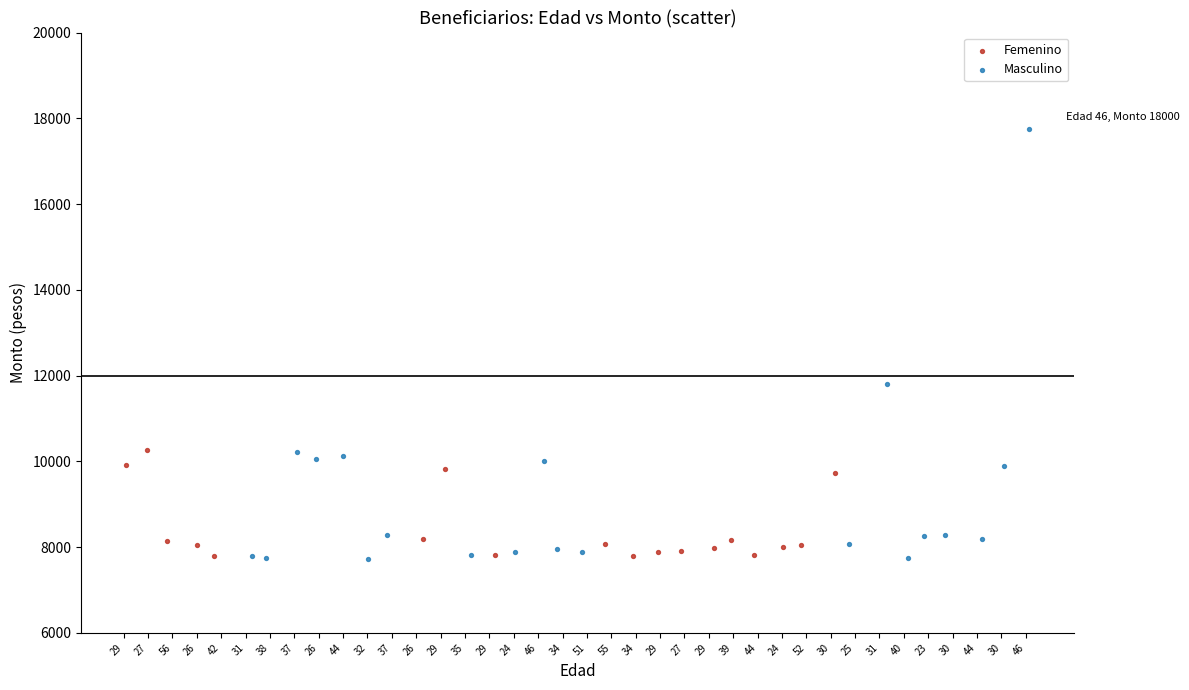

Which series has the largest Y range (max minus min)?

Masculino